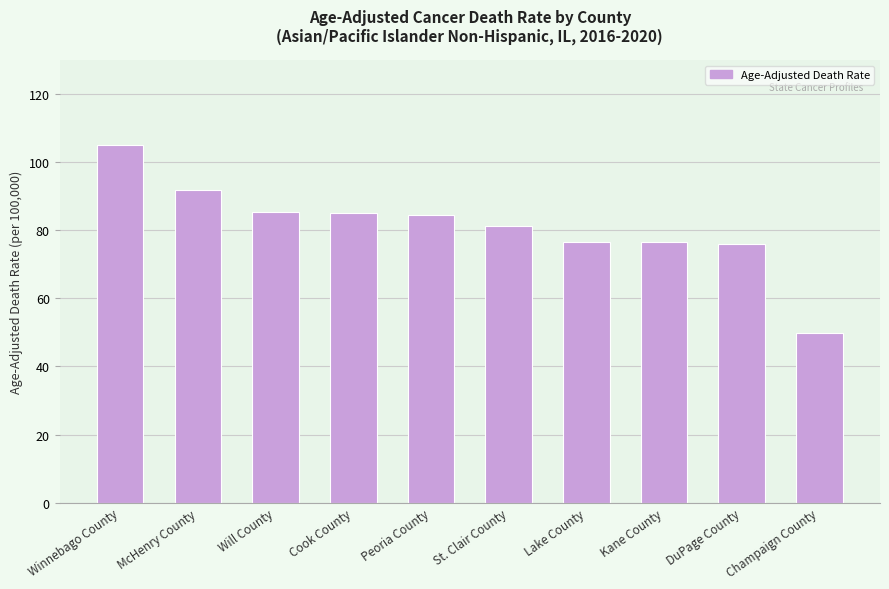

What is the difference between the values at Peoria County and Kane County?

7.9